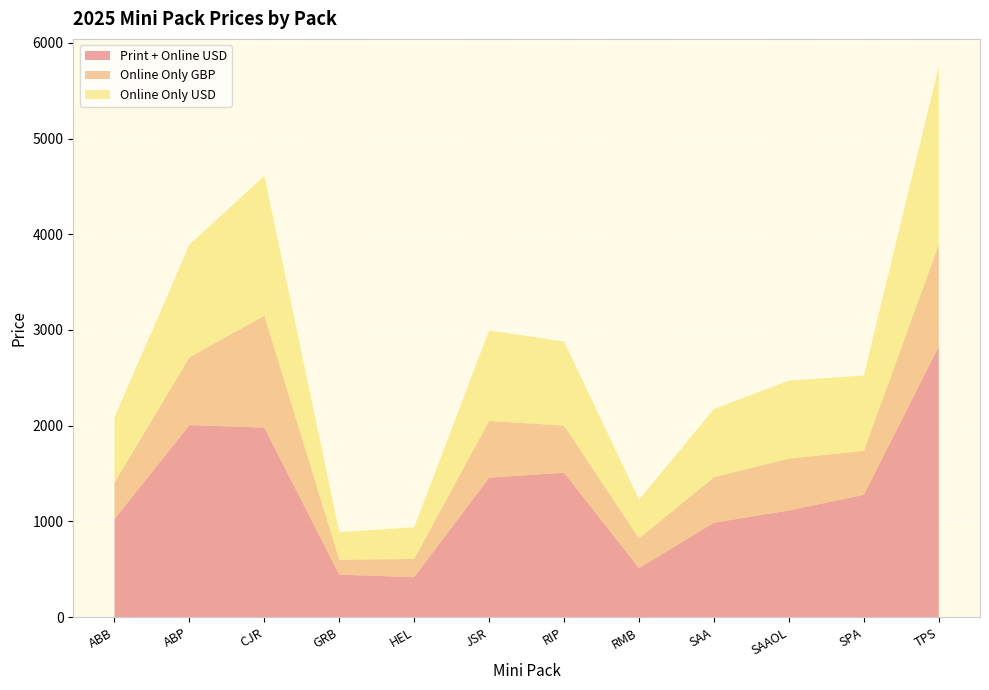

Reading right to left, transcribe all the data shown in this chart.

Print + Online USD: 2828	1278	1115	987	512	1509	1457	418	444	1980	2007	1024
Online Only GBP: 1066	459	541	474	310	492	593	190	156	1169	707	383
Online Only USD: 1859	788	815	713	405	878	946	332	288	1461	1176	681